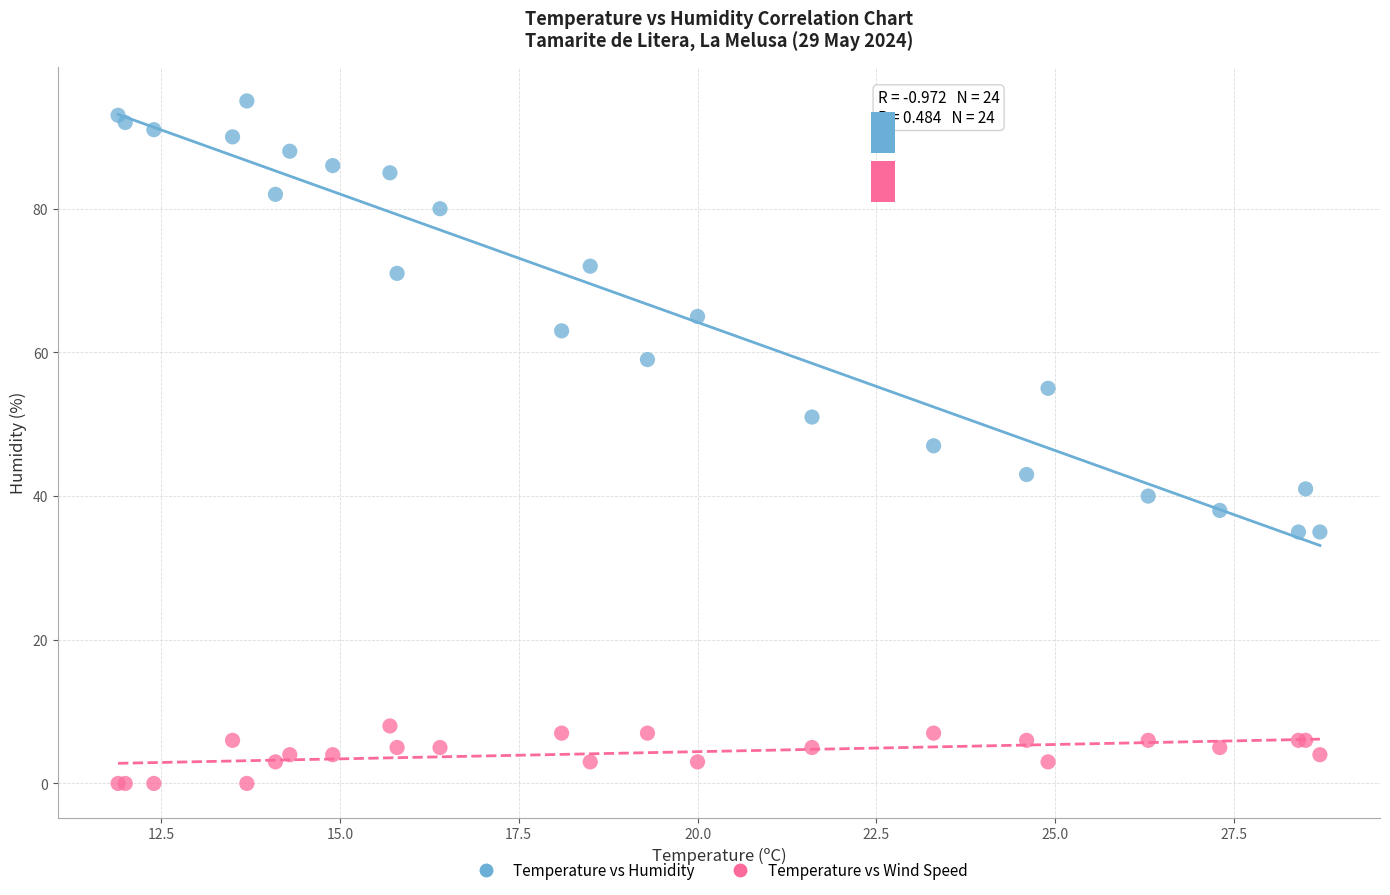

Which series has the largest Y range (max minus min)?

Temperature vs Humidity